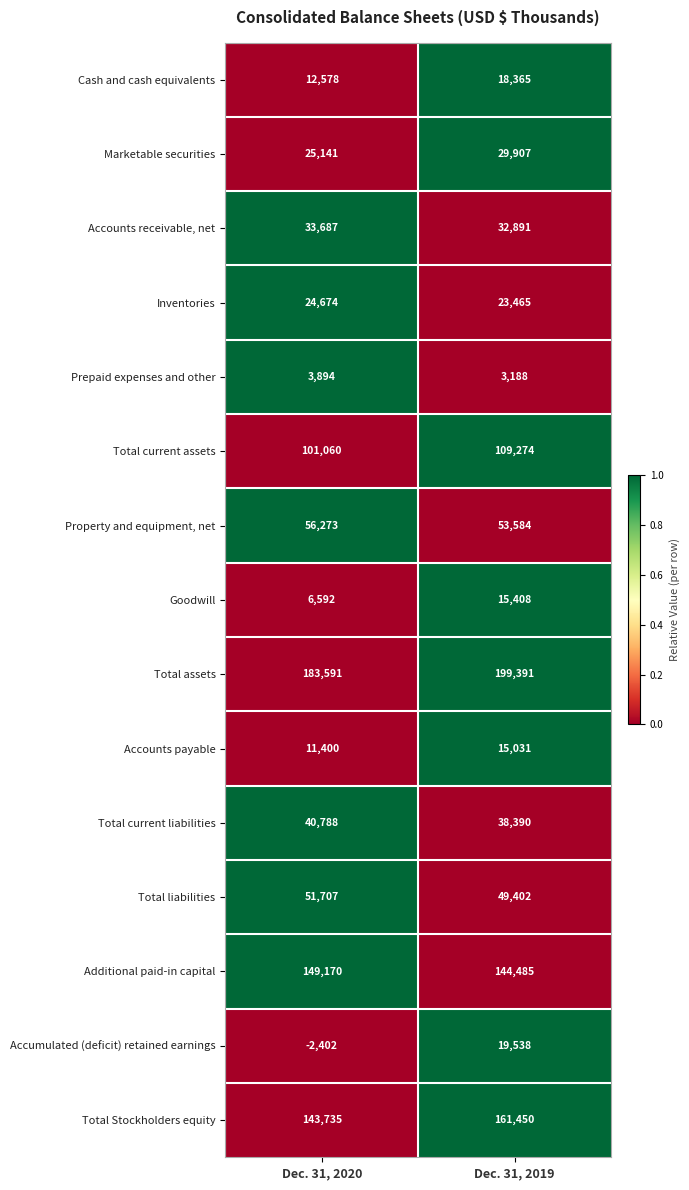

Between Dec. 31, 2020 and Dec. 31, 2019, which series saw the biggest shift?

Accumulated (deficit) retained earnings